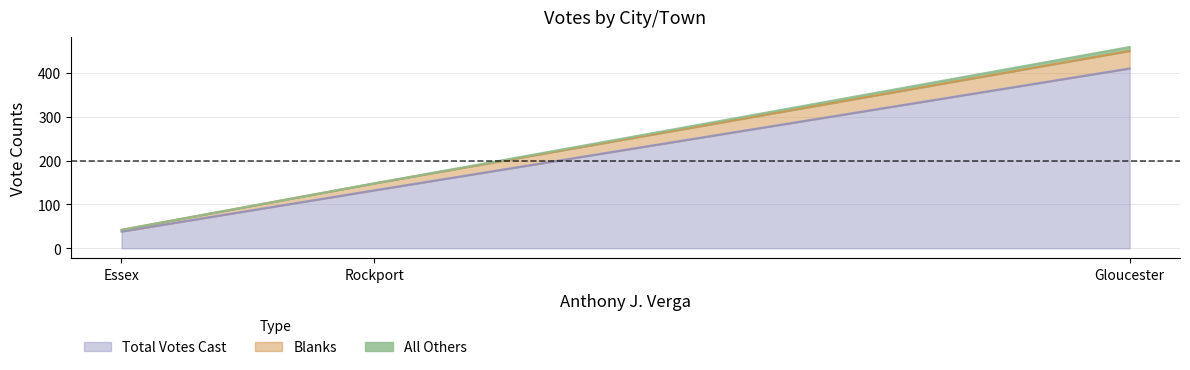

Reading left to right, what are all the values shown in this chart?

All Others: Essex=0	Gloucester=9	Rockport=0
Blanks: Essex=4	Gloucester=40	Rockport=16
Total Votes Cast: Essex=38	Gloucester=410	Rockport=132